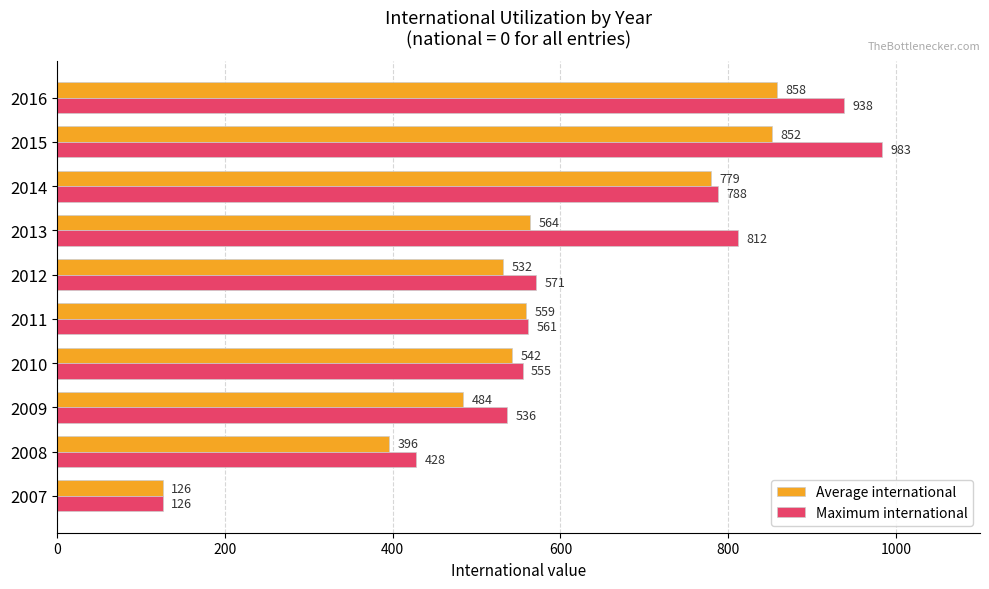

What is the smallest value displayed?

126.0